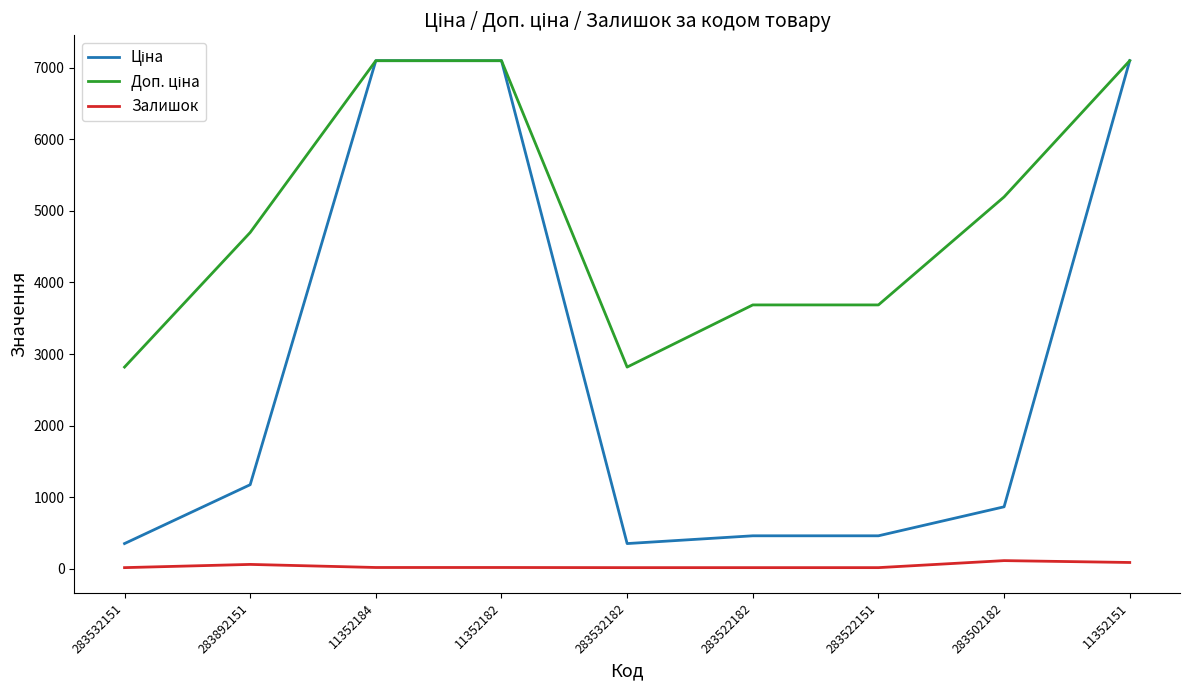

What is the greatest value displayed?

7098.8